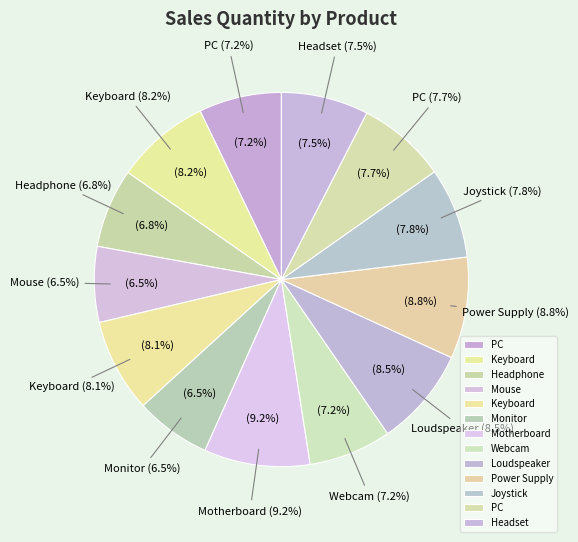

Is it true that Mouse is 7% of the pie?

True